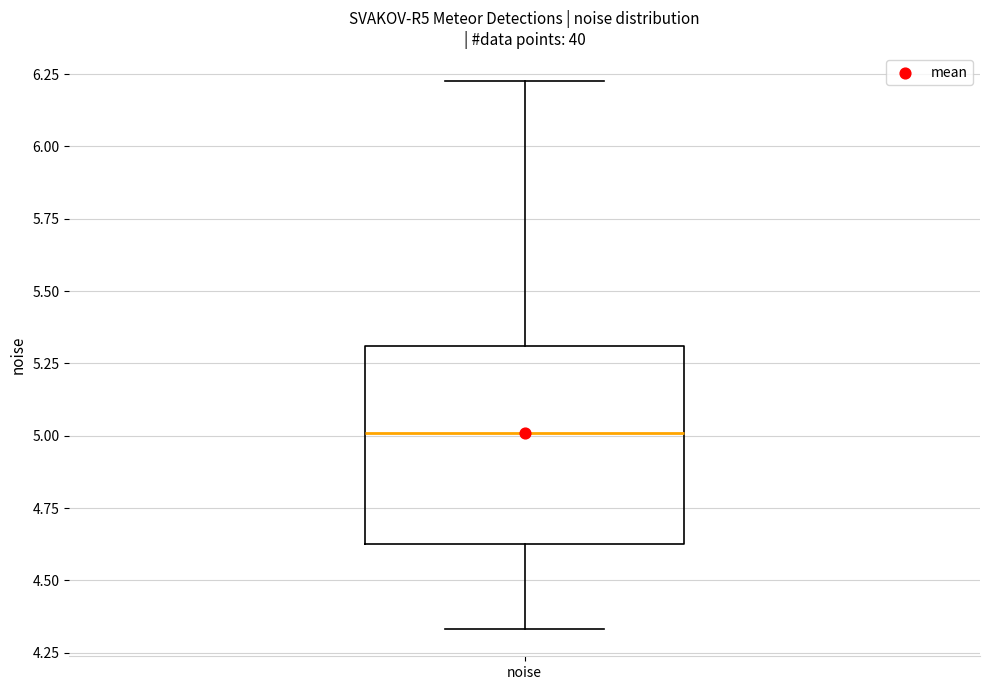

Transcribe this box plot: give where the median line is, the range the box spans, and where the two whiskers end, as read against the y-axis. The values are not printed on the chart, so give them approximately, as read against the axis.

median 5.00, box 4.65 to 5.30, whiskers 4.35 to 6.25